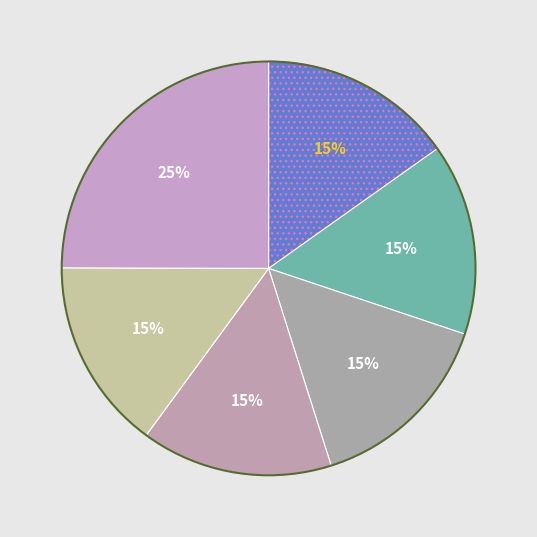

Count the number of slices in the pie.

6